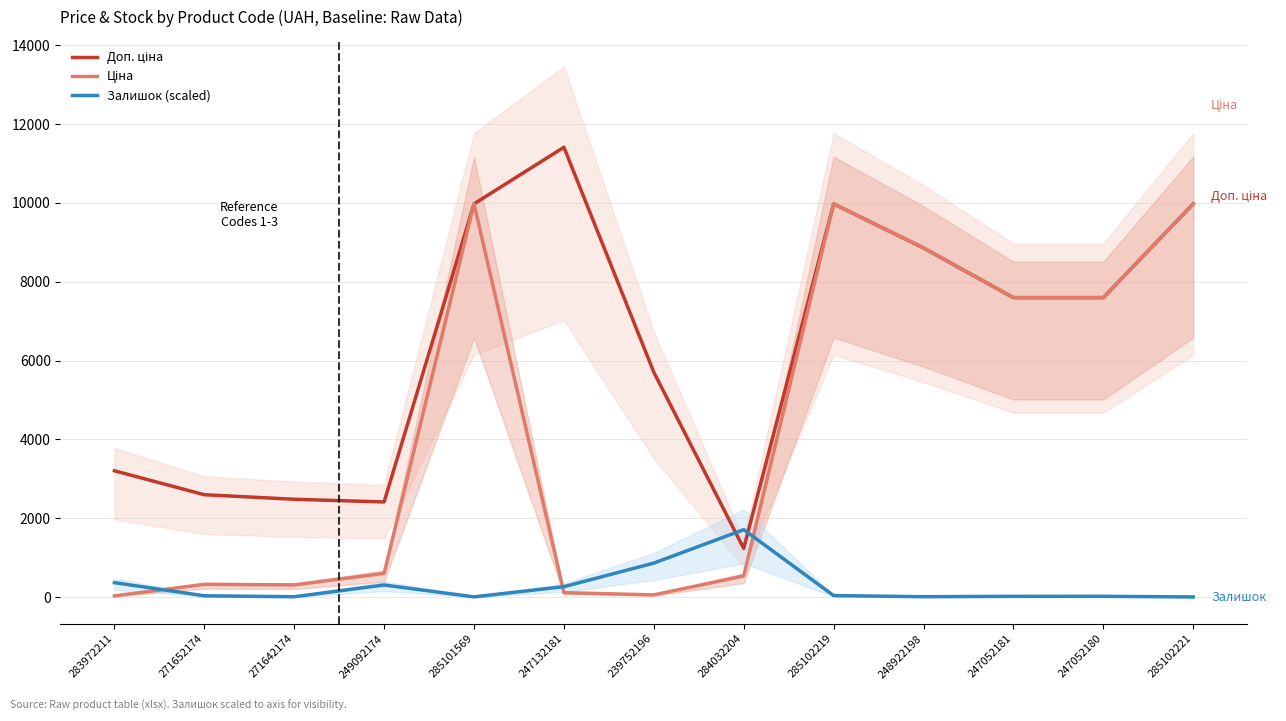

What is the difference between the Залишок (scaled) values at 285102221 and 285102219?

34.8